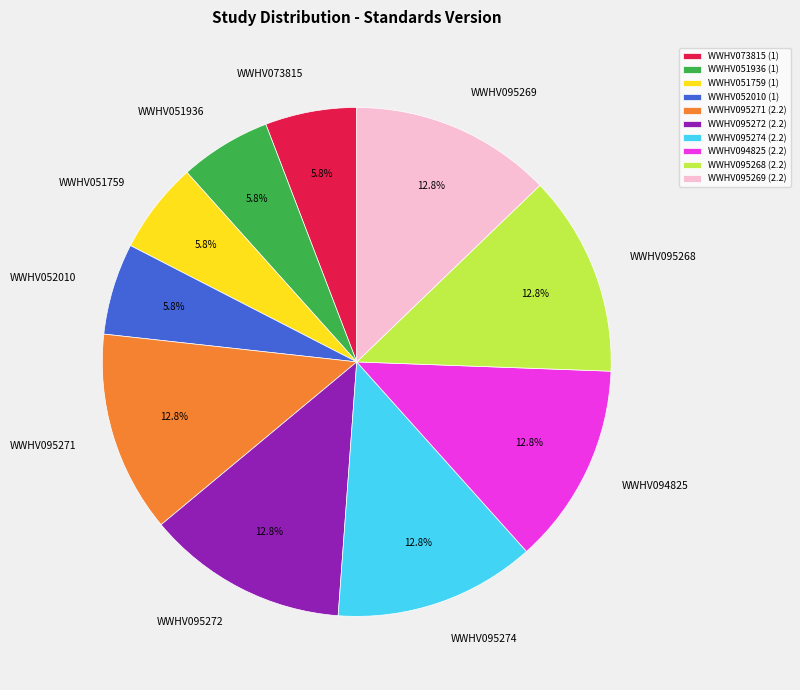

Does WWHV094825 account for over 50% of the chart?

No